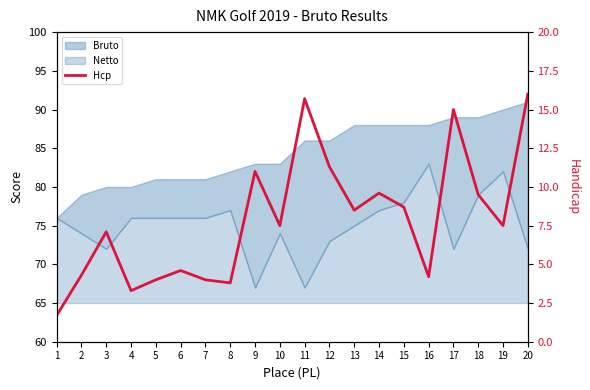

What is the ratio of the value at 3 to the value at 19?

0.9